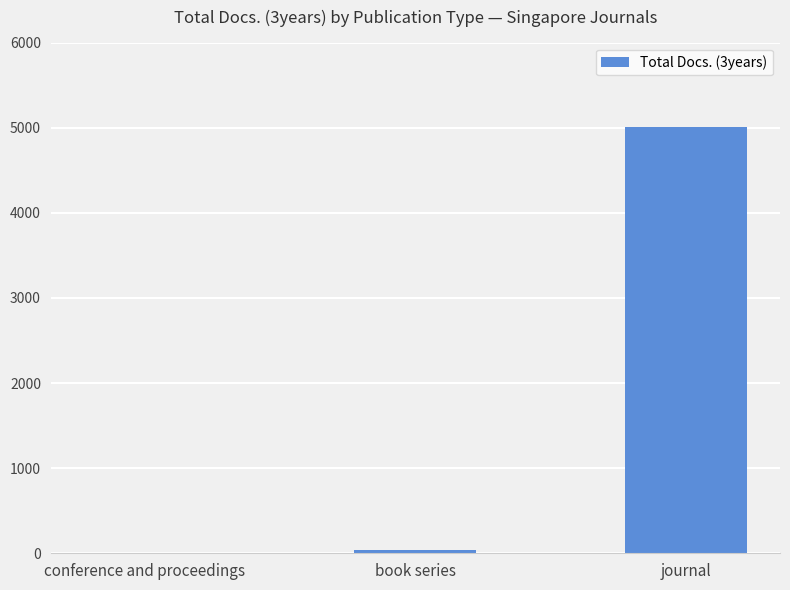

How many series are shown in this chart?

1